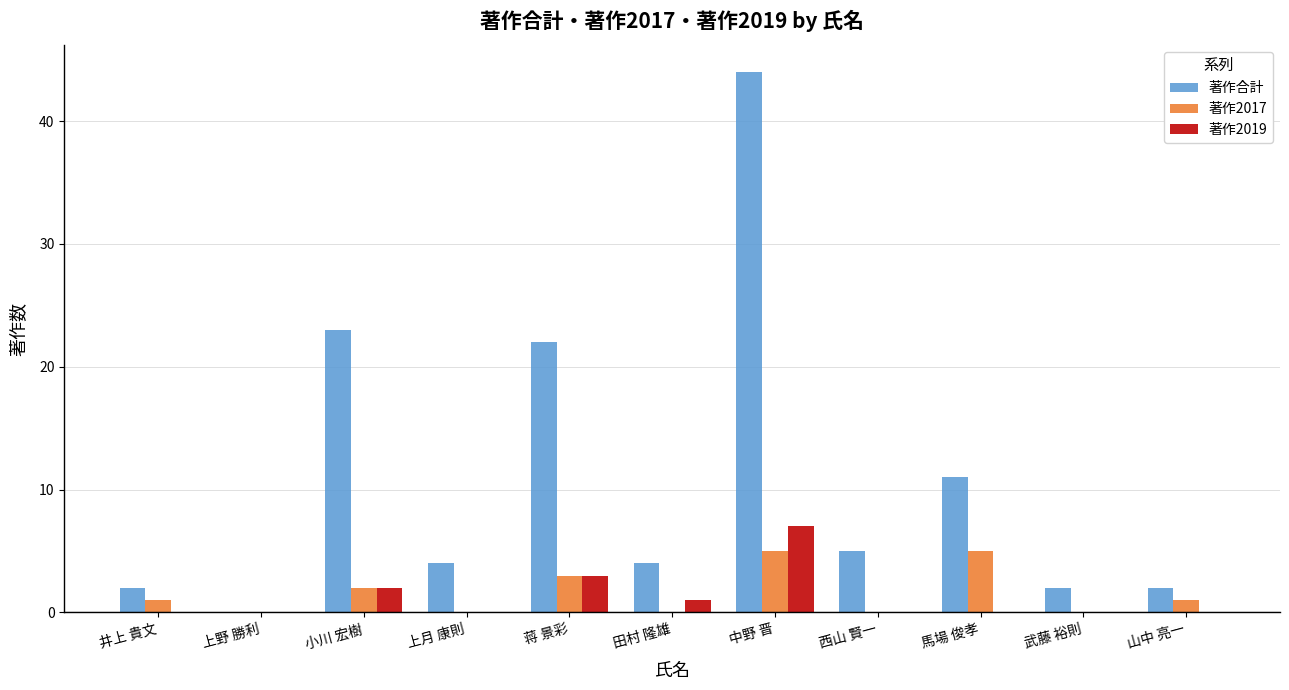

True or false: 著作合計 has a value of 4 at 上月 康則.

True